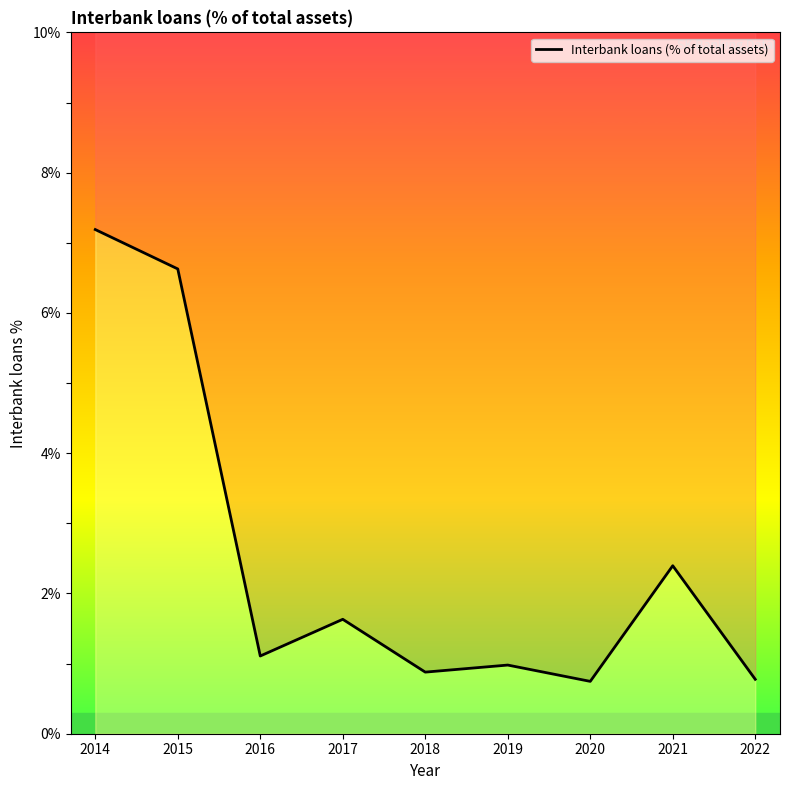

Is this an area chart (filled region under the line)?

No